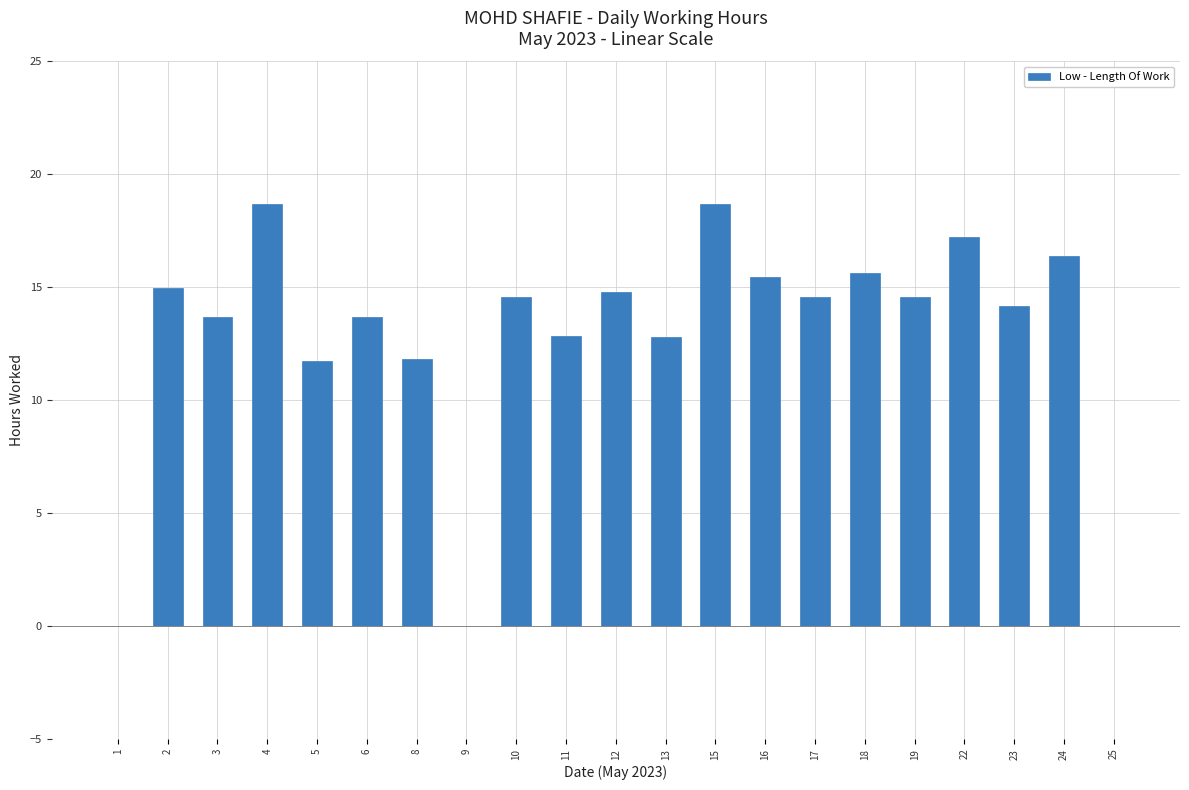

What is the change in value from 15 to 22?

-1.4